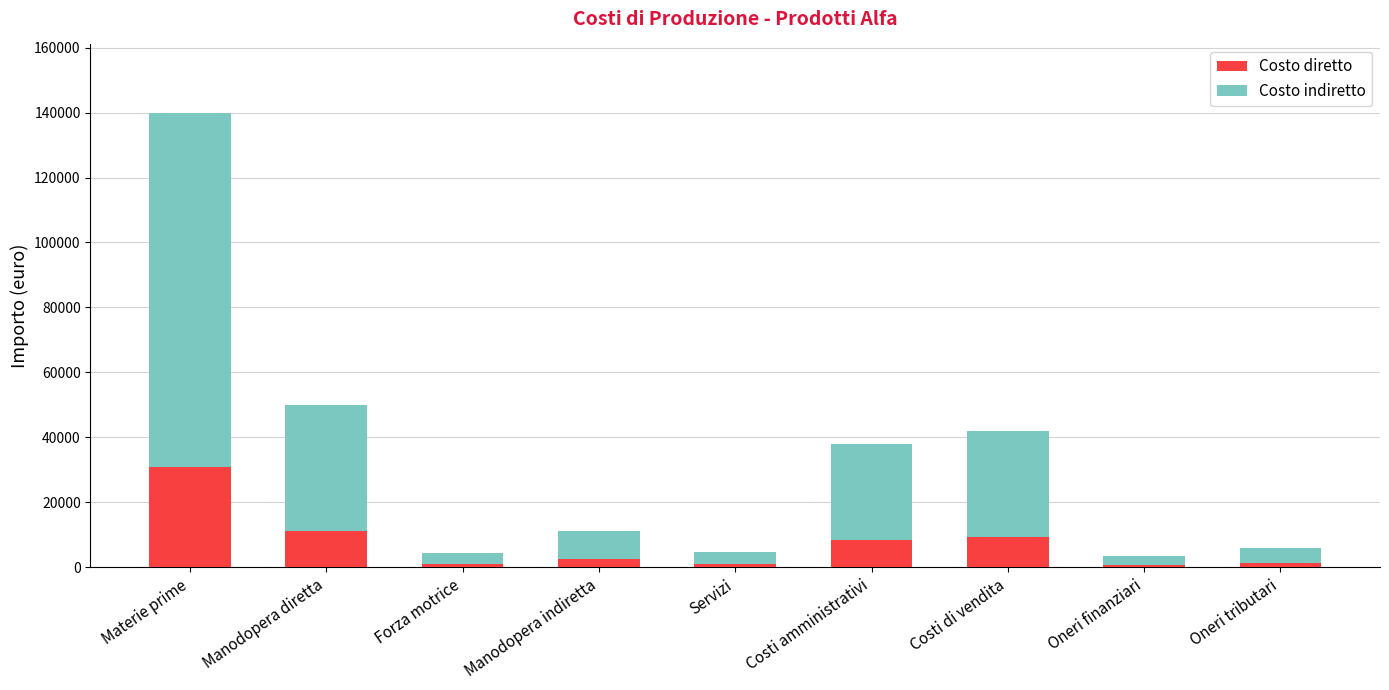

At which category is the sum across all series the highest?

Materie prime